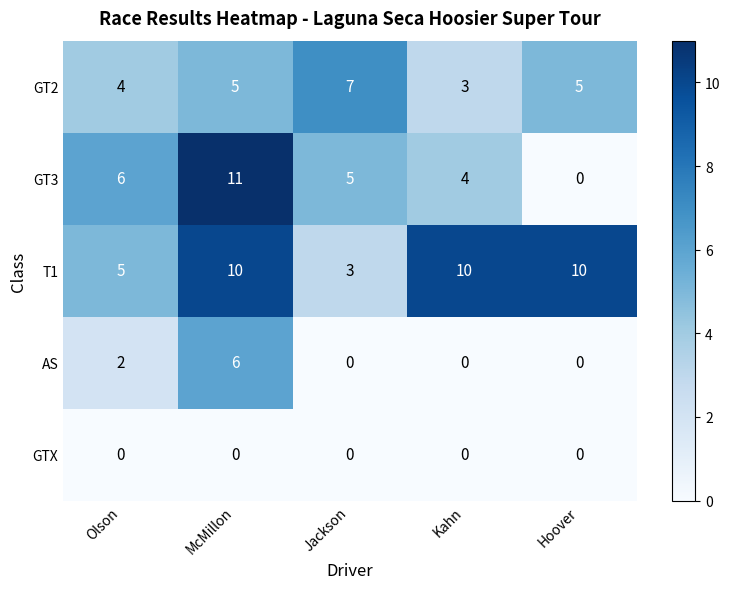

True or false: AS has a value of 6 at McMillon.

True